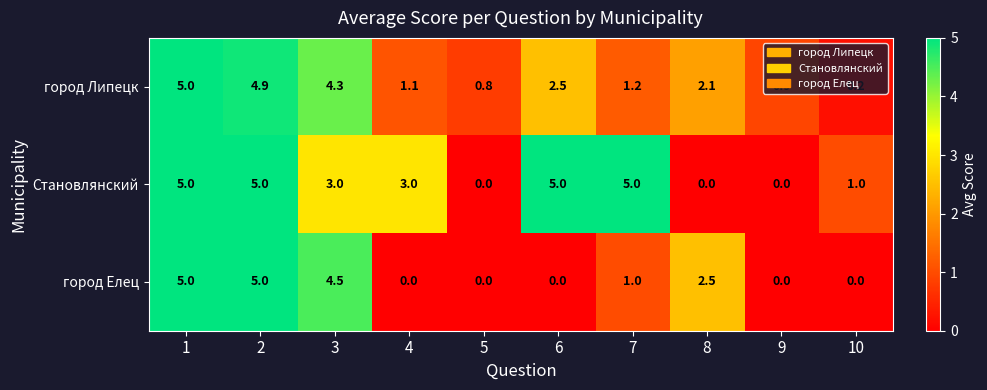

Which series changed the most between 1 and 2?

город Липецк